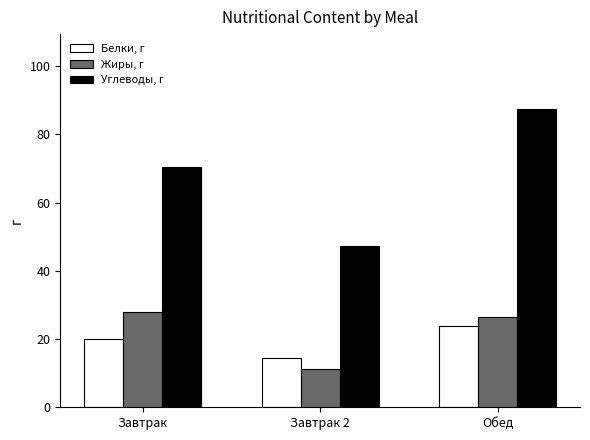

The value of Углеводы, г at Завтрак is 24.9. True or false?

False